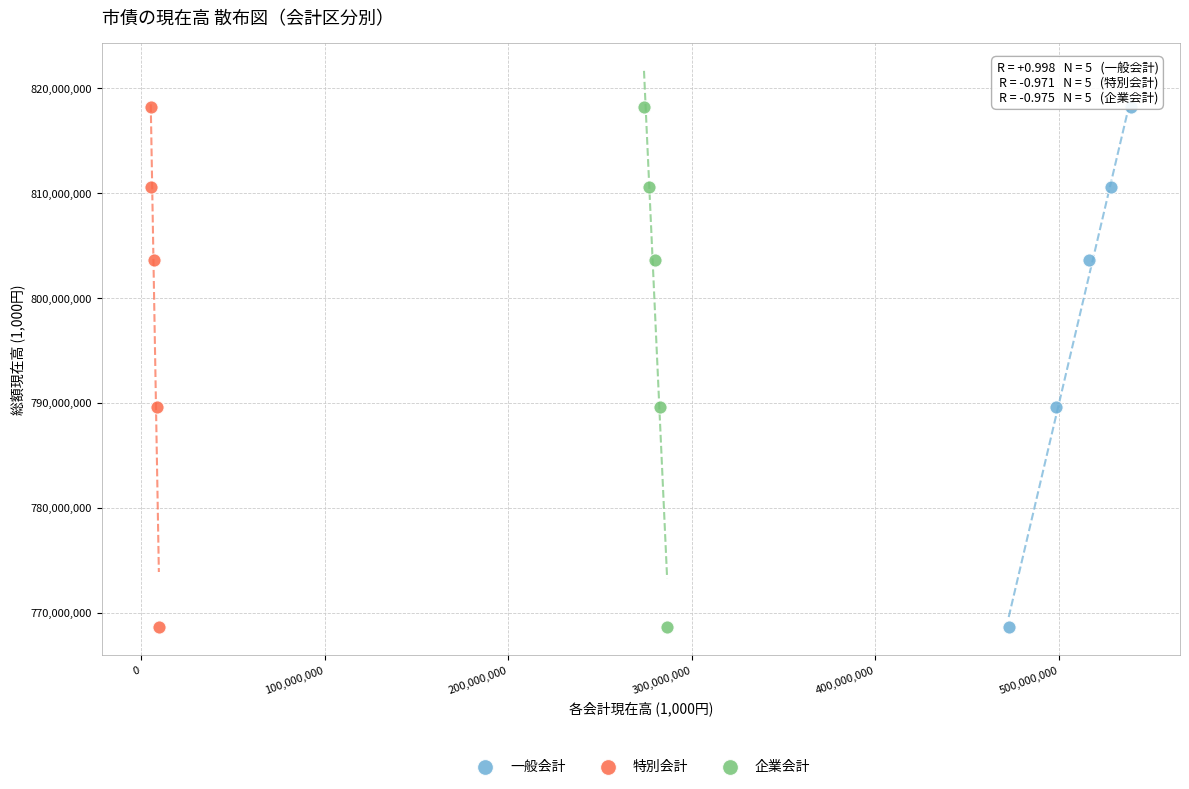

What are all the series names shown in the legend?

一般会計, 特別会計, 企業会計